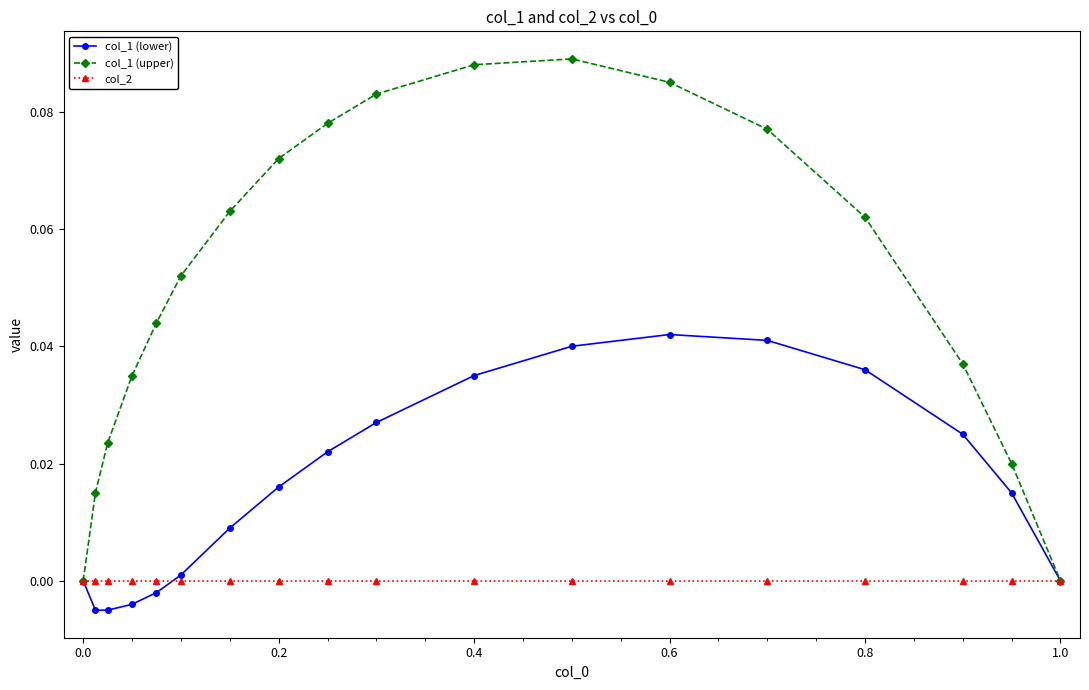

True or false: col_1 (upper) has more than 1 interior local peaks.

False